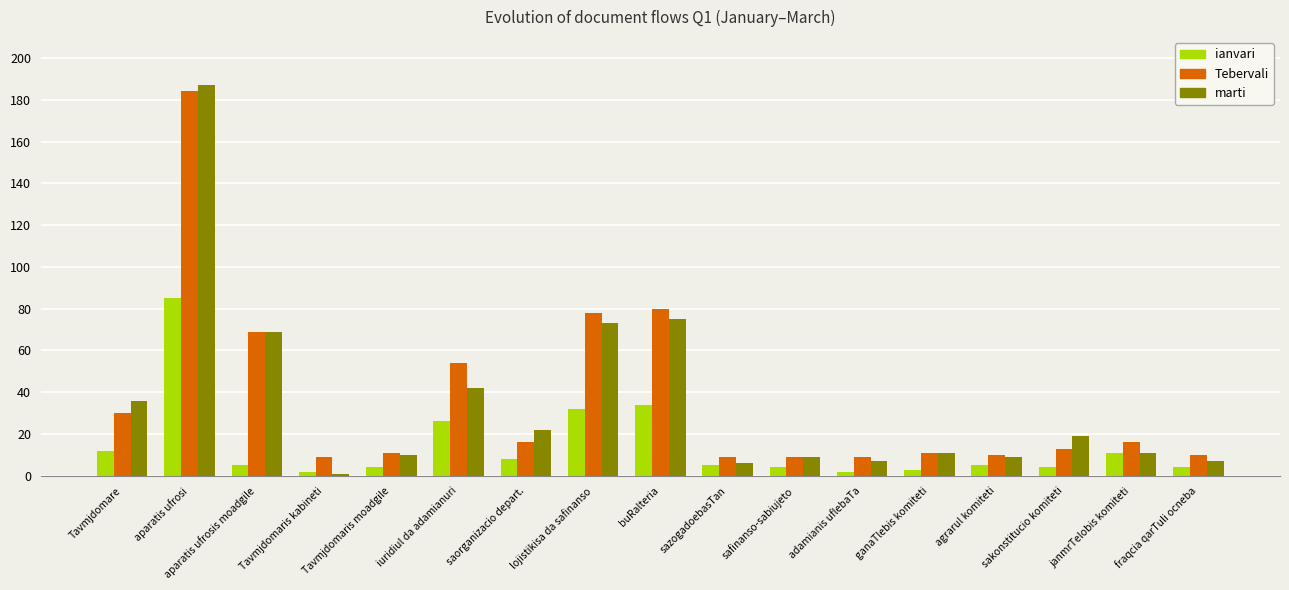

The ianvari series shows 11 at janmrTelobis komiteti. True or false?

True